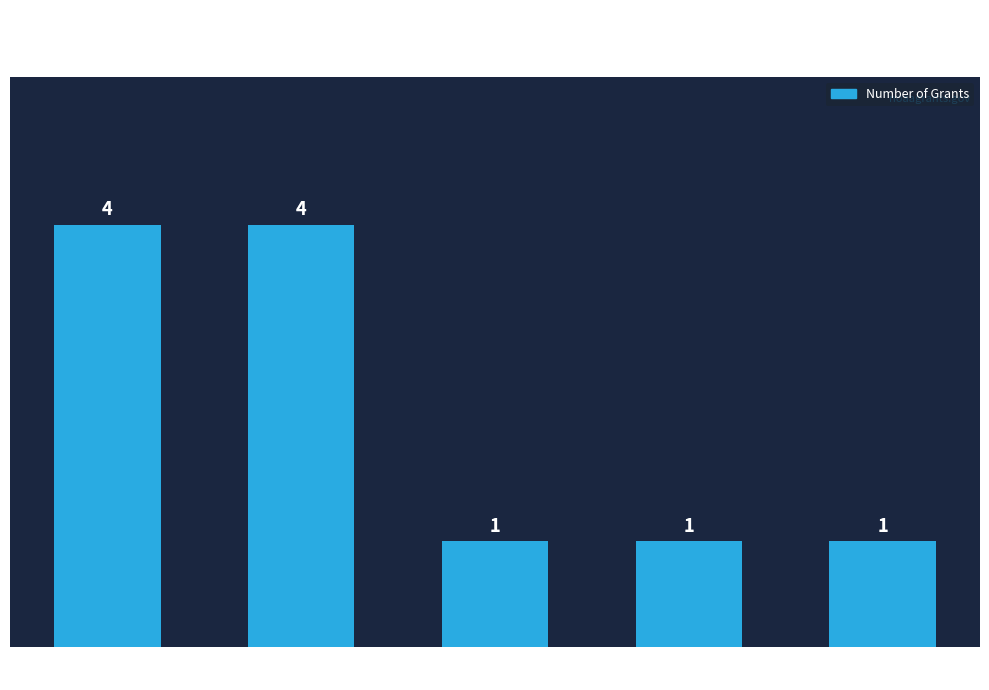

Are the bars horizontal?

No